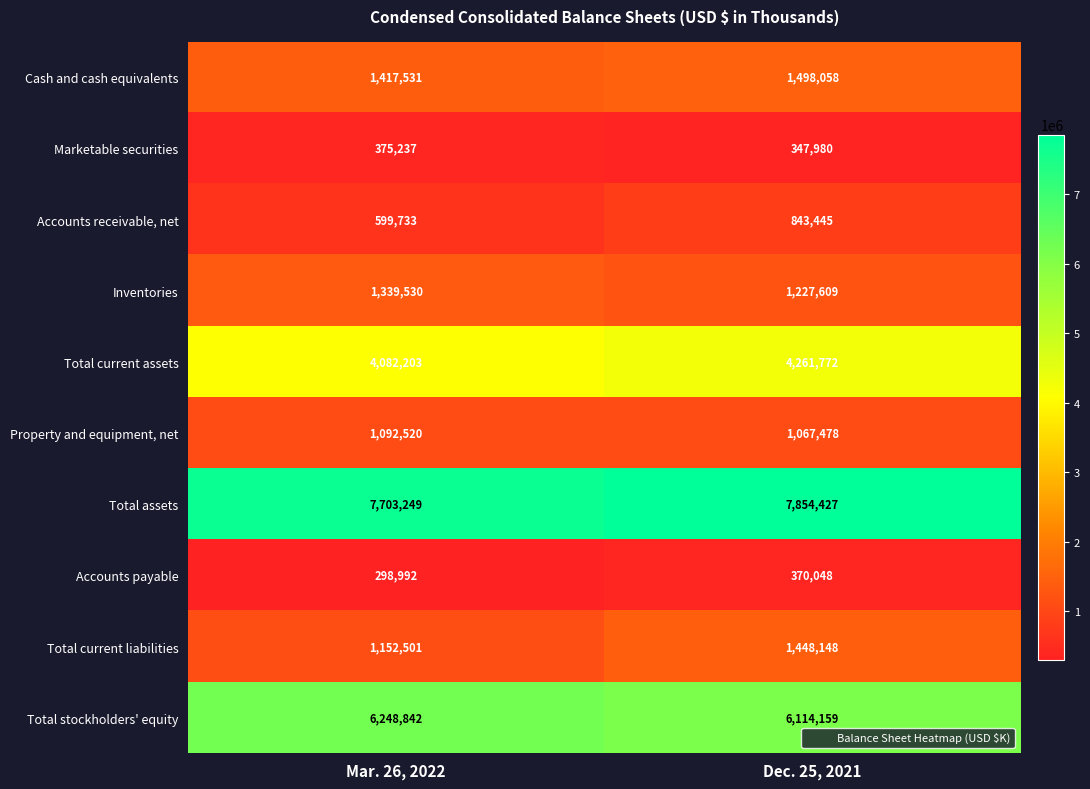

Rank the series at Dec. 25, 2021 from lowest to highest value.

Marketable securities, Accounts payable, Accounts receivable, net, Property and equipment, net, Inventories, Total current liabilities, Cash and cash equivalents, Total current assets, Total stockholders' equity, Total assets